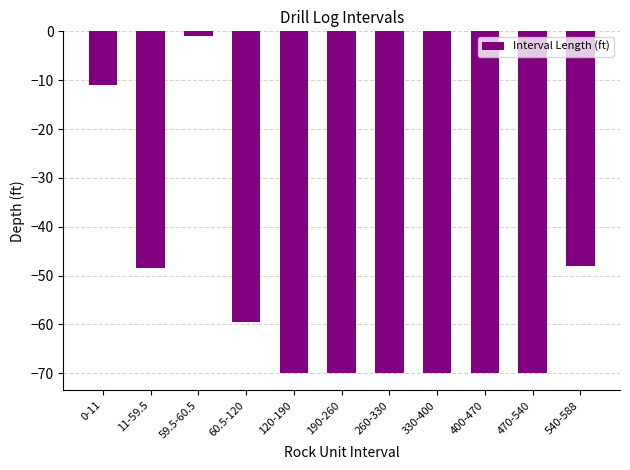

What is the sum of all values?

-588.0